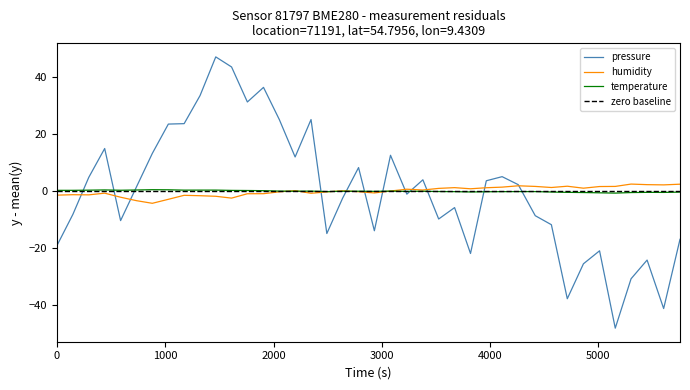

How many values in temperature are above zero?

18